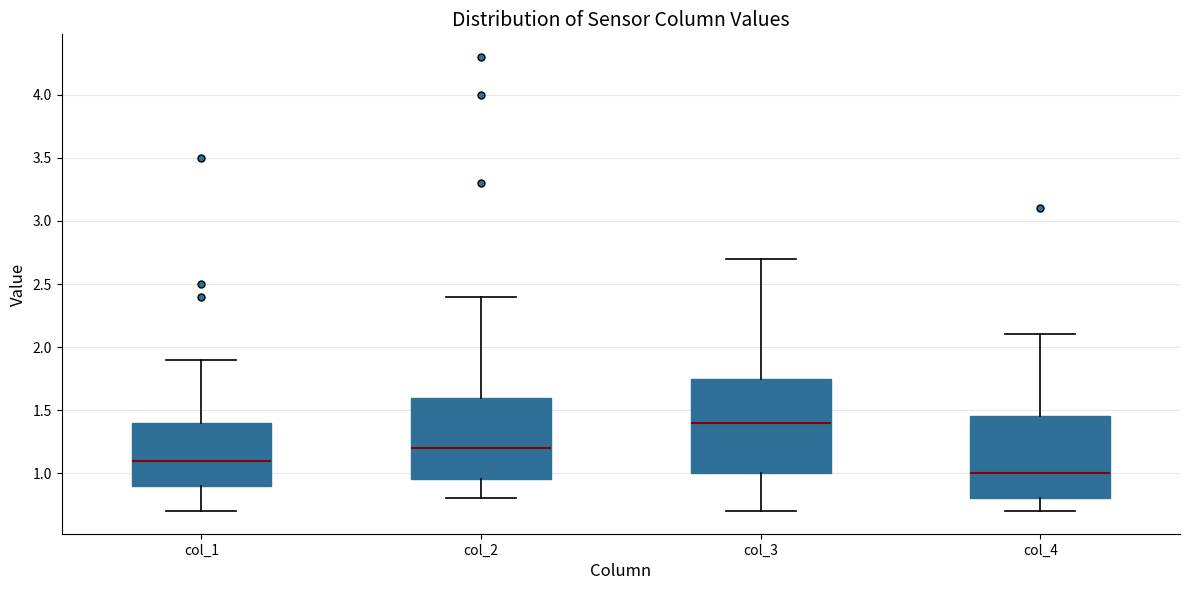

Which box's median line is the lowest?

col_4